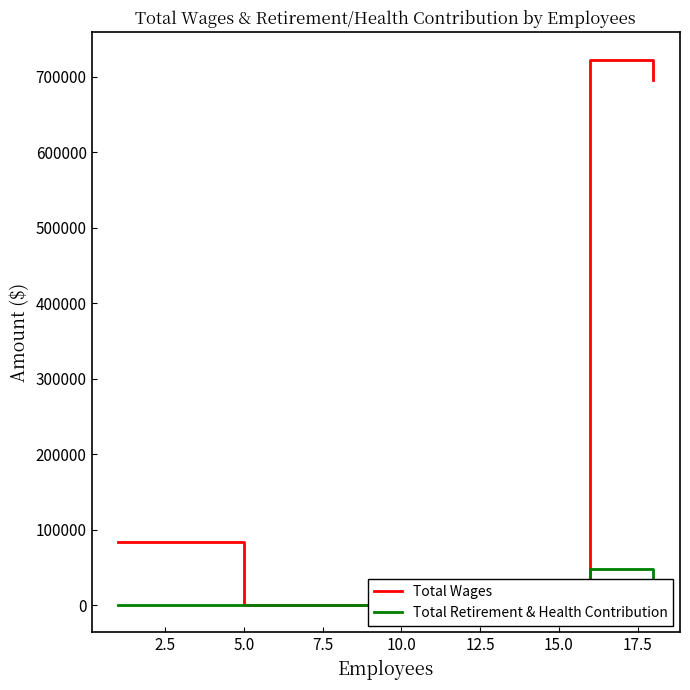

Rank the series by their average value, from highest to lowest.

Total Wages, Total Retirement & Health Contribution